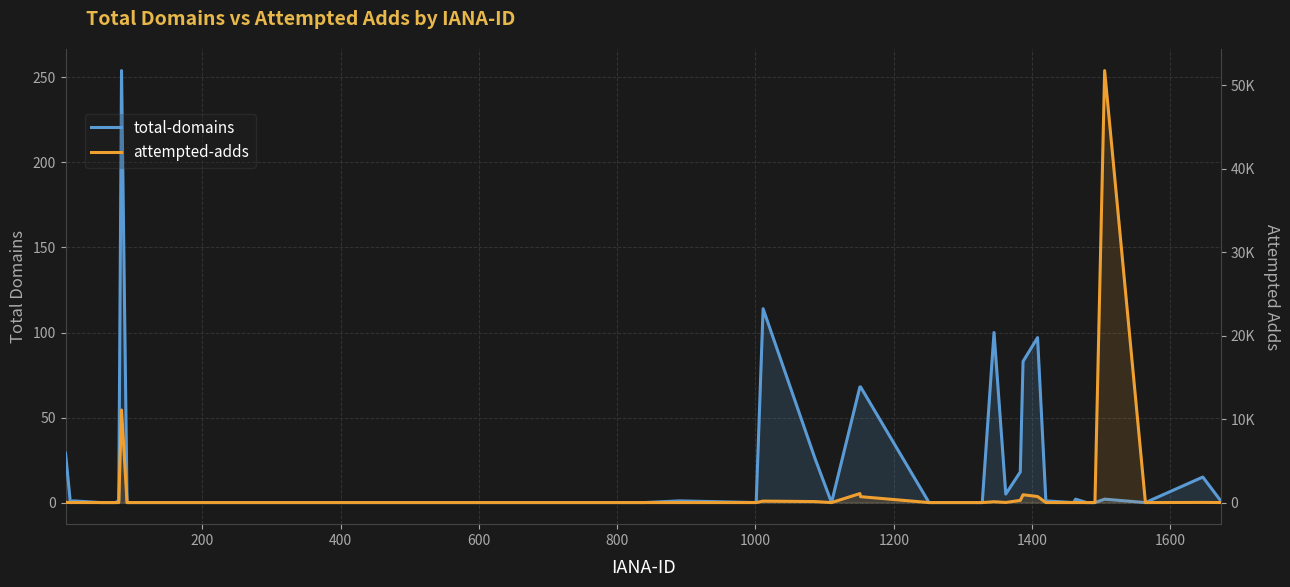

How many series are shown in this chart?

2